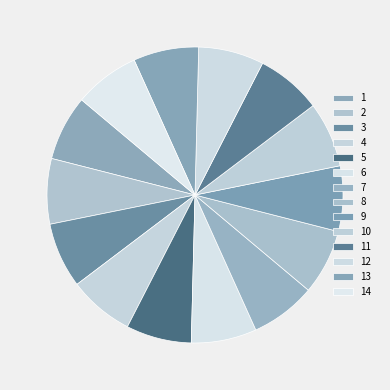

How many slices are in this pie chart?

14